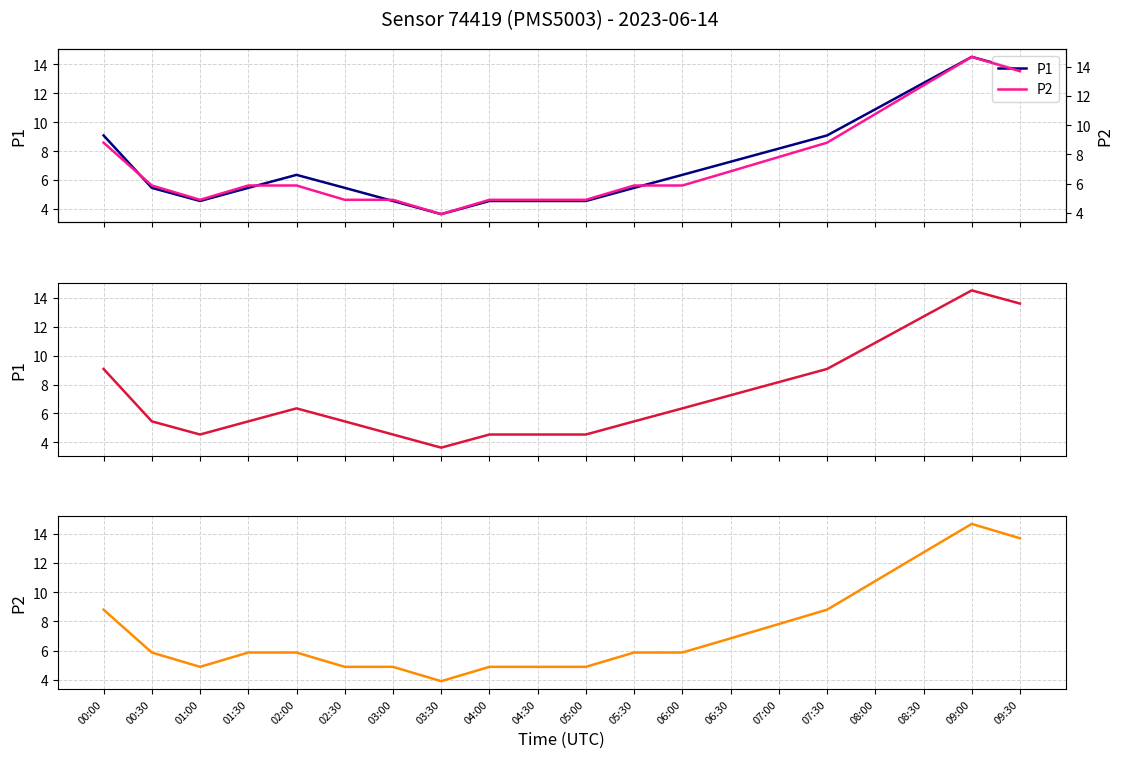

How many values in the P1 series are below 6?

10